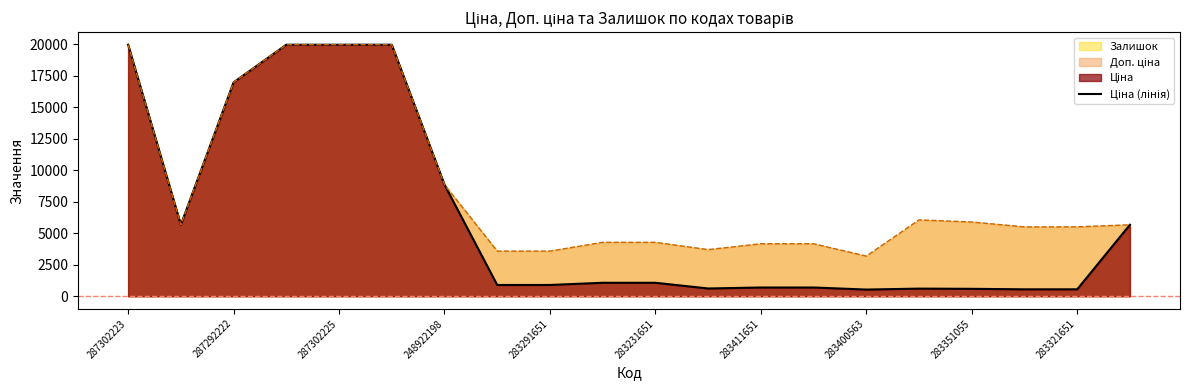

True or false: Залишок has a value of 4279.1 at 283231651.

True